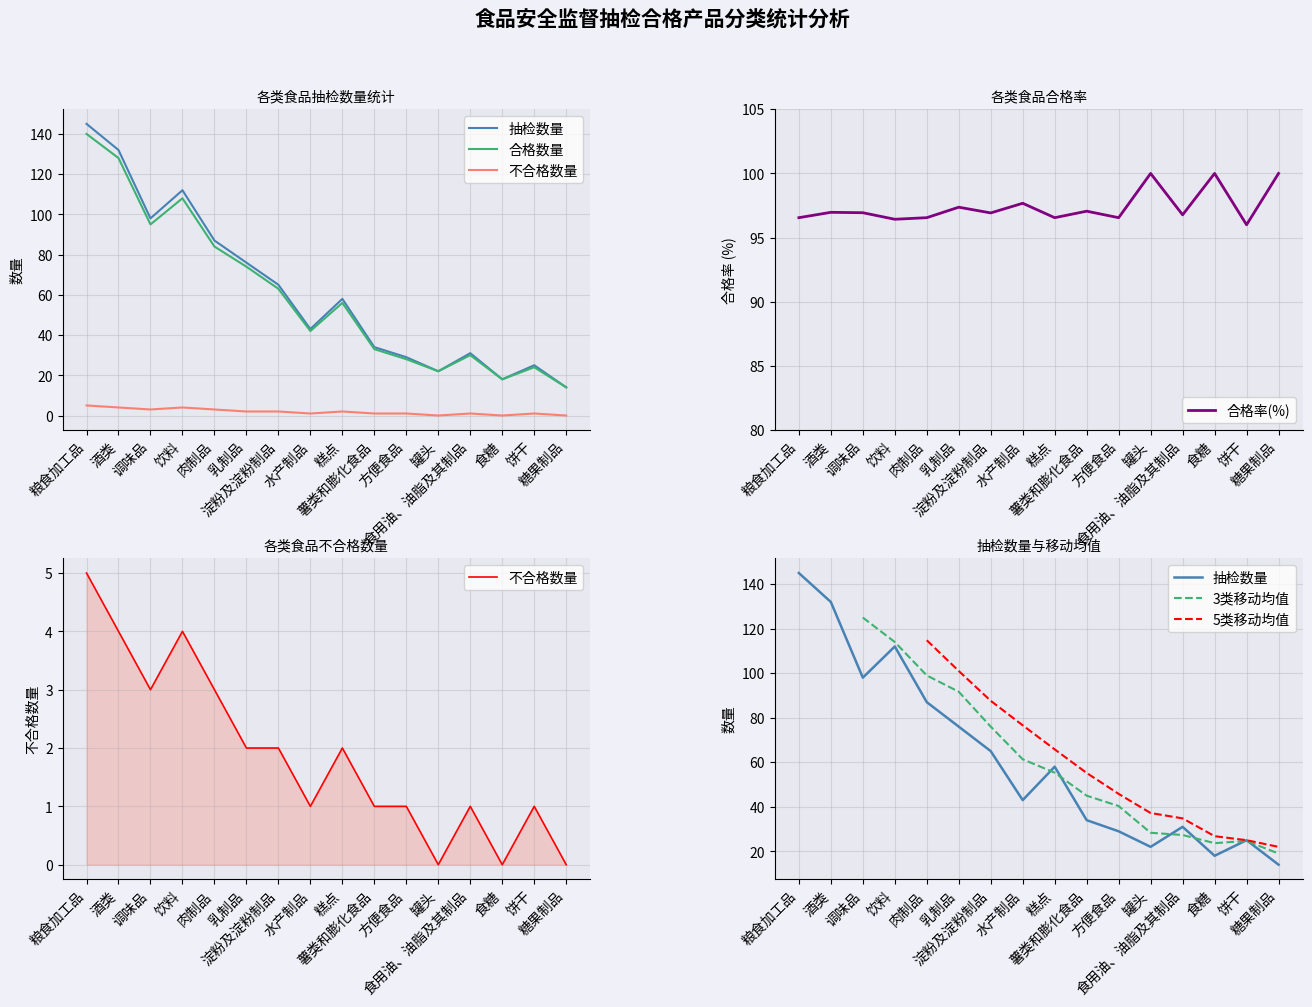

Which series changed the most between 淀粉及淀粉制品 and 糕点?

5类移动均值